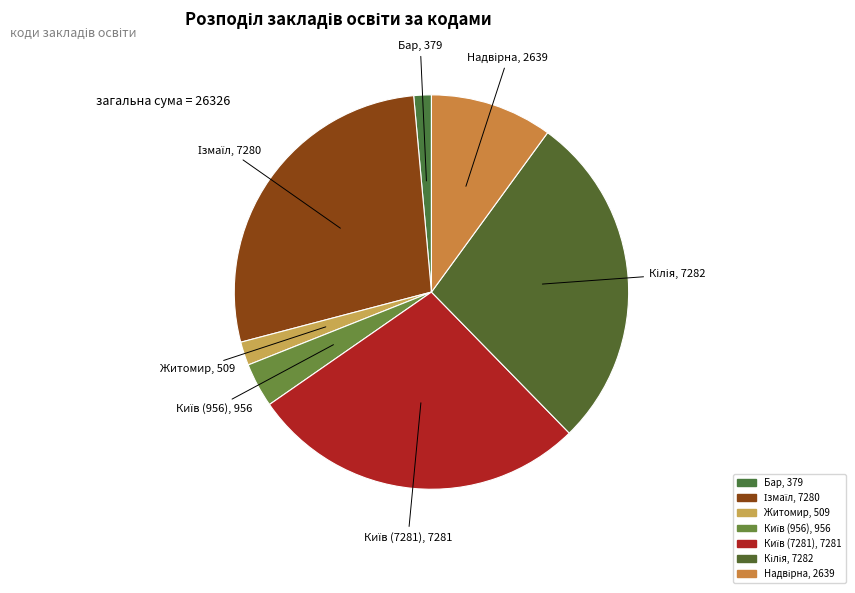

Is it true that Житомир is 14% of the pie?

False